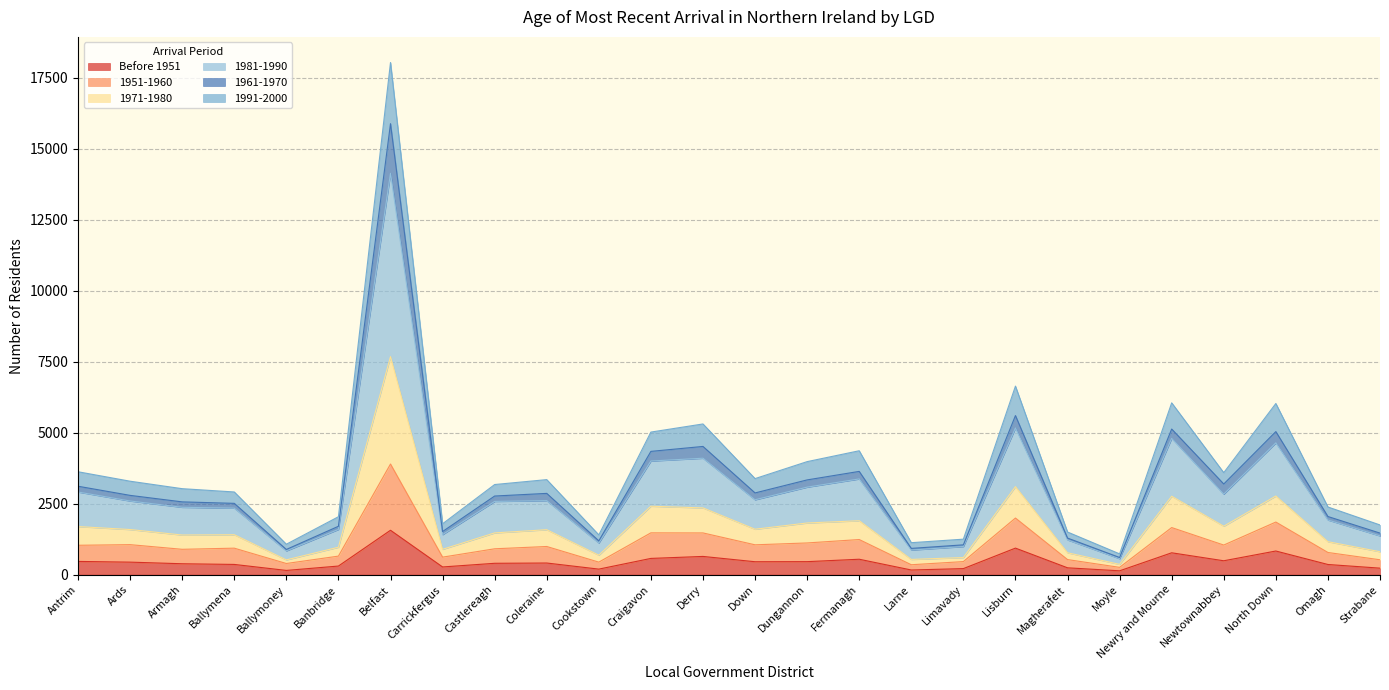

The value of Before 1951 at Lisburn is 934. True or false?

True